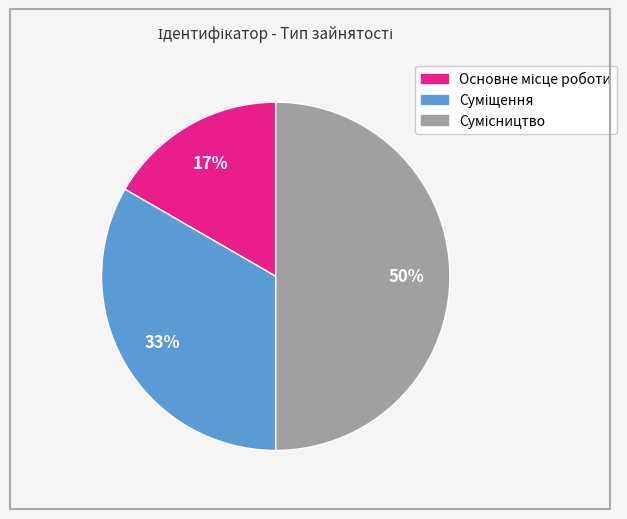

To the nearest percent, what is the difference between the largest and smallest slice percentages?

33%